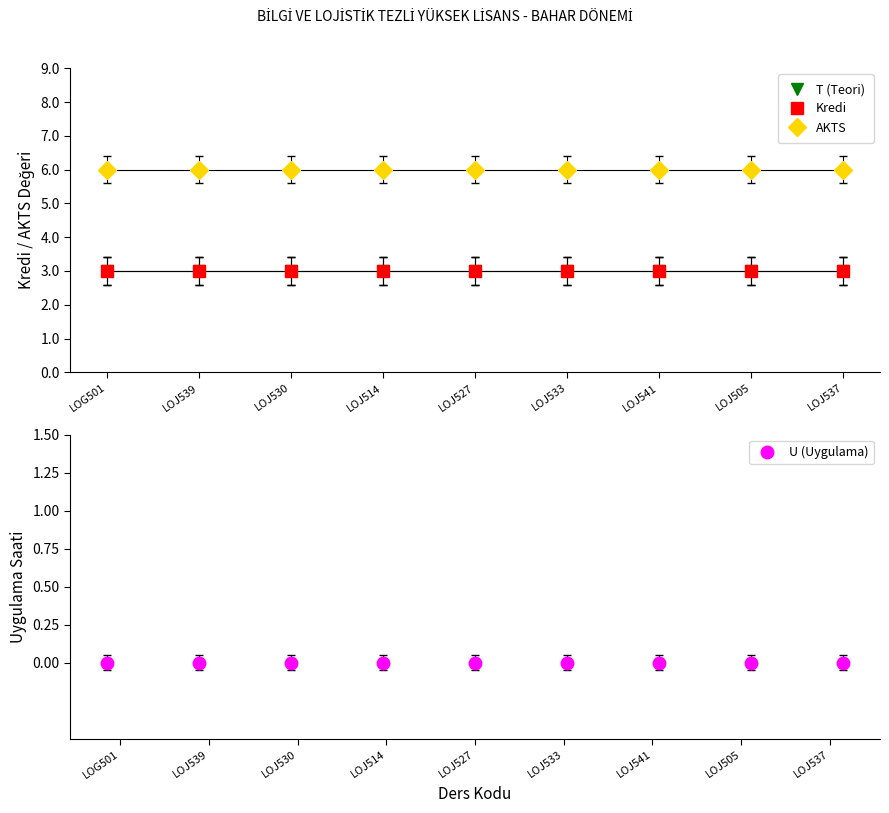

True or false: Kredi and U (Uygulama) intersect in this chart.

False